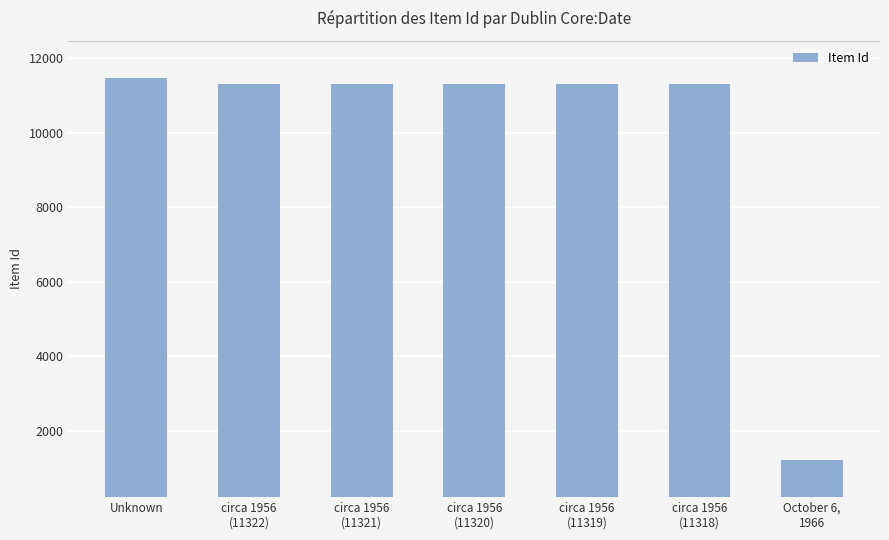

What value does the data have at circa 1956
(11318), to the nearest 50?

11300